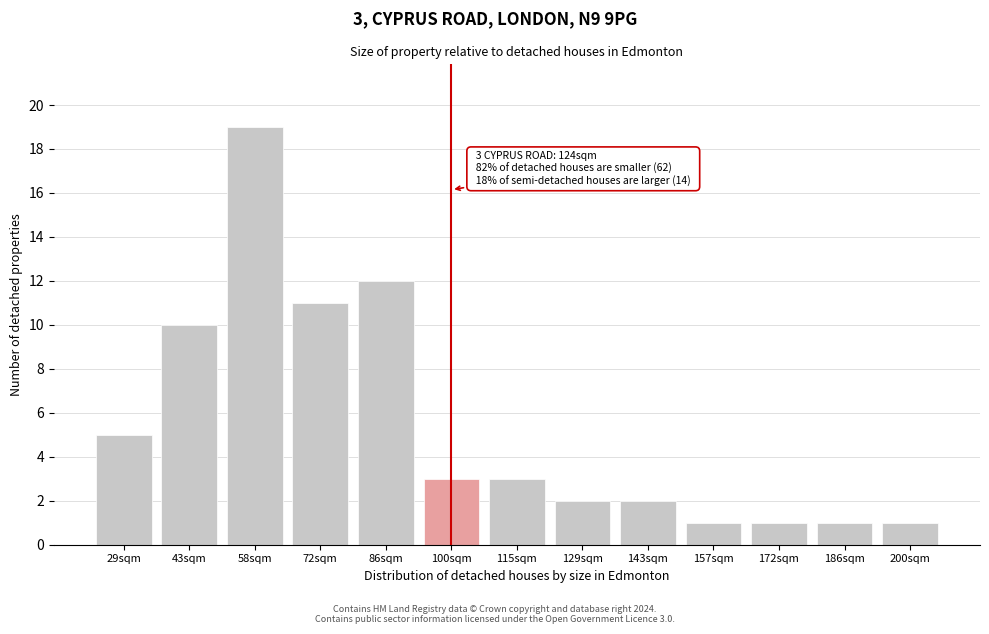

Reading left to right, what are all the values shown in this chart?

29sqm=5	43sqm=10	58sqm=19	72sqm=11	86sqm=12	100sqm=3	115sqm=3	129sqm=2	143sqm=2	157sqm=1	172sqm=1	186sqm=1	200sqm=1